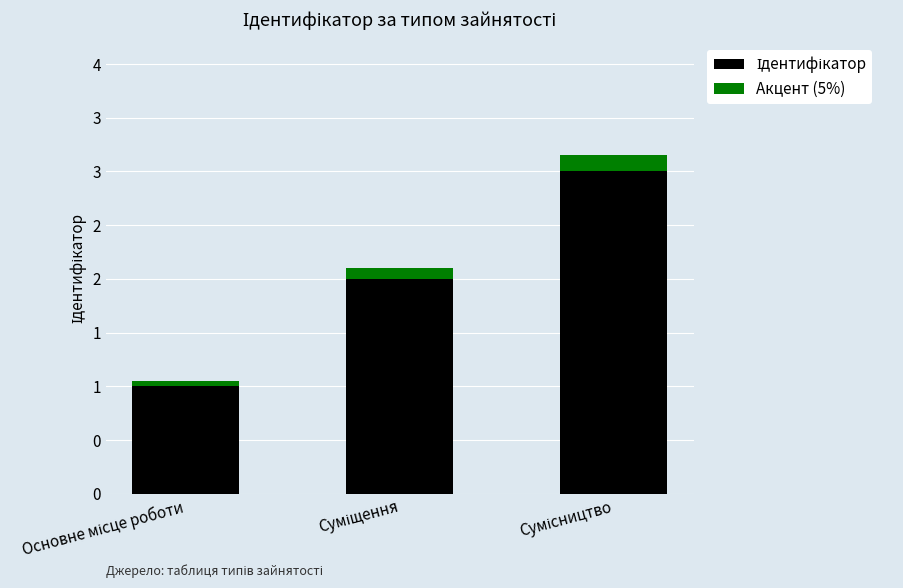

Does the chart contain any negative values?

No